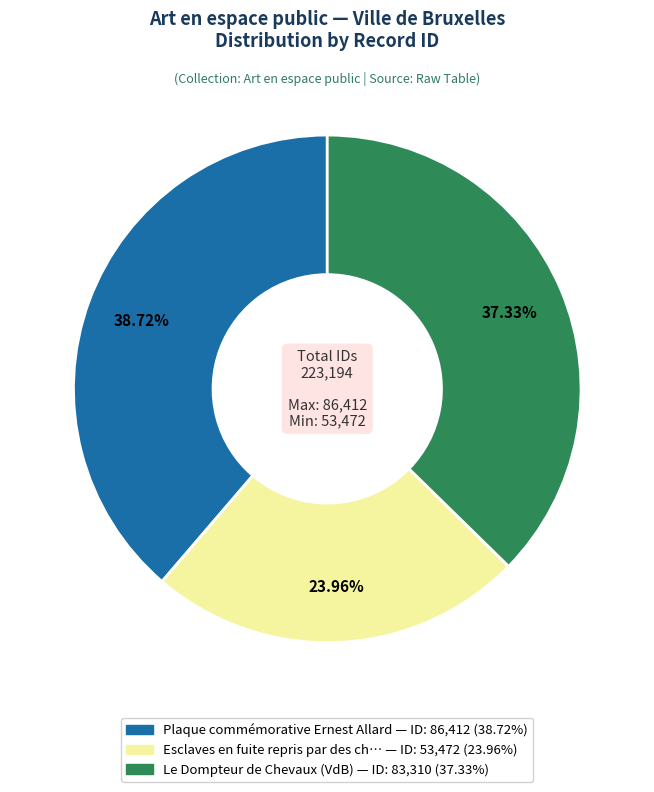

Is there any slice that represents more than half of the pie?

No